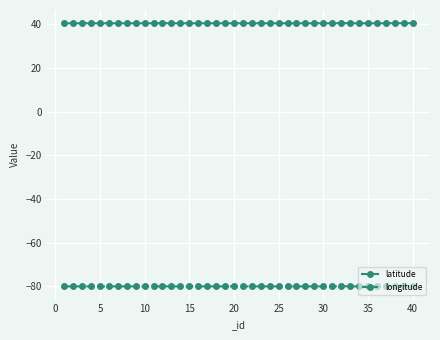

Which series has the largest total across all categories?

latitude